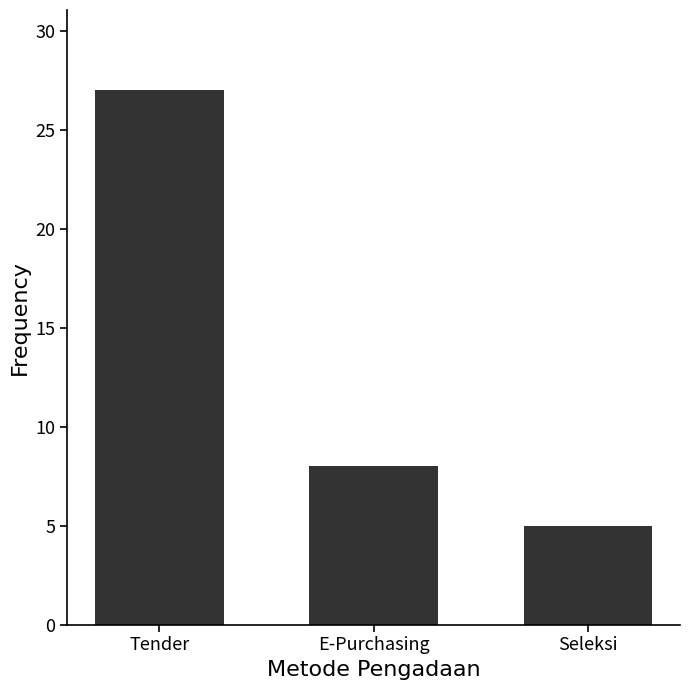

List the labels in order of value, largest first.

Tender, E-Purchasing, Seleksi